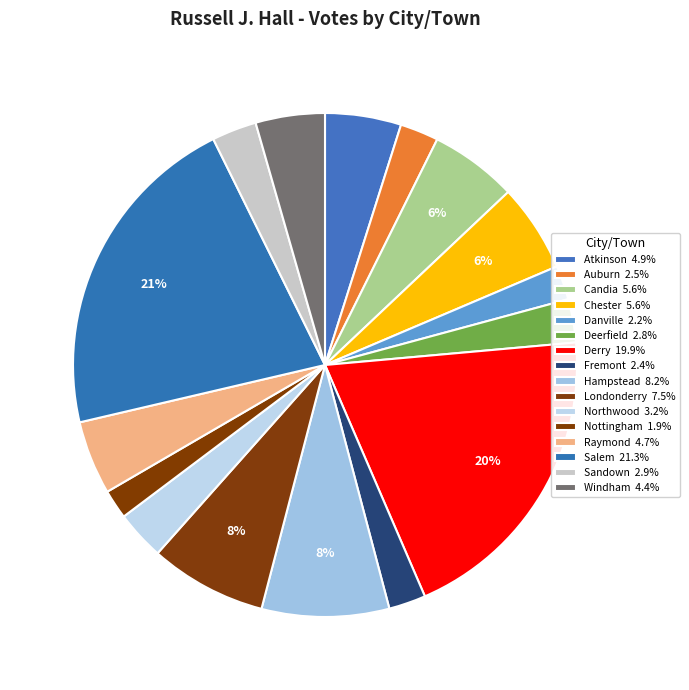

What is the change in value from Nottingham to Salem?

+1065